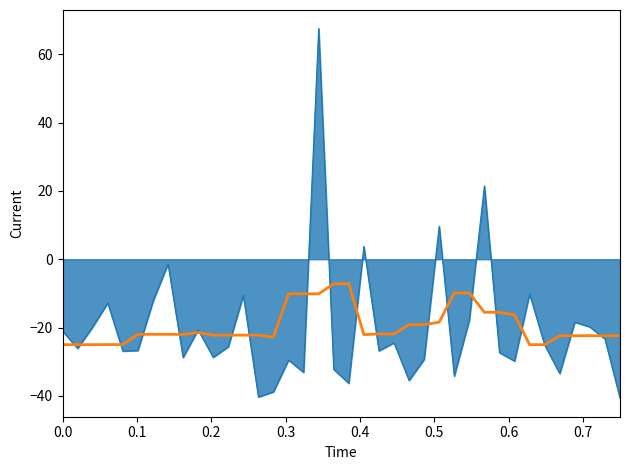

What is the minimum value shown in the chart?

-40.7